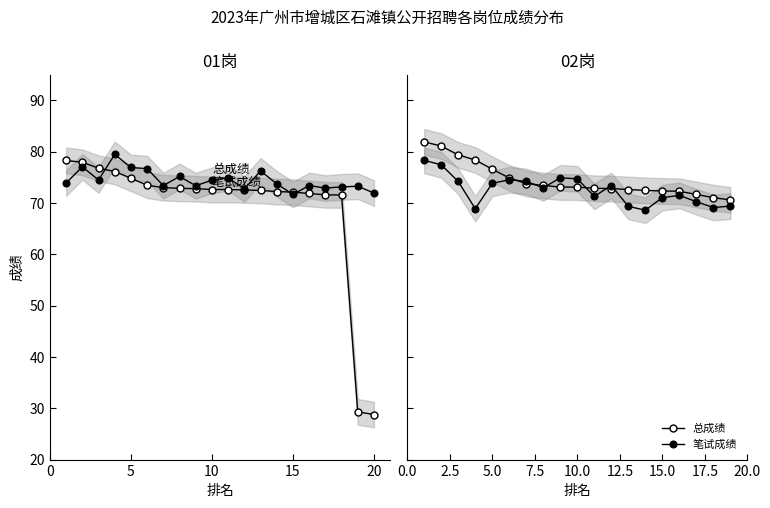

What is the lowest value of the 笔试成绩 series?

68.6